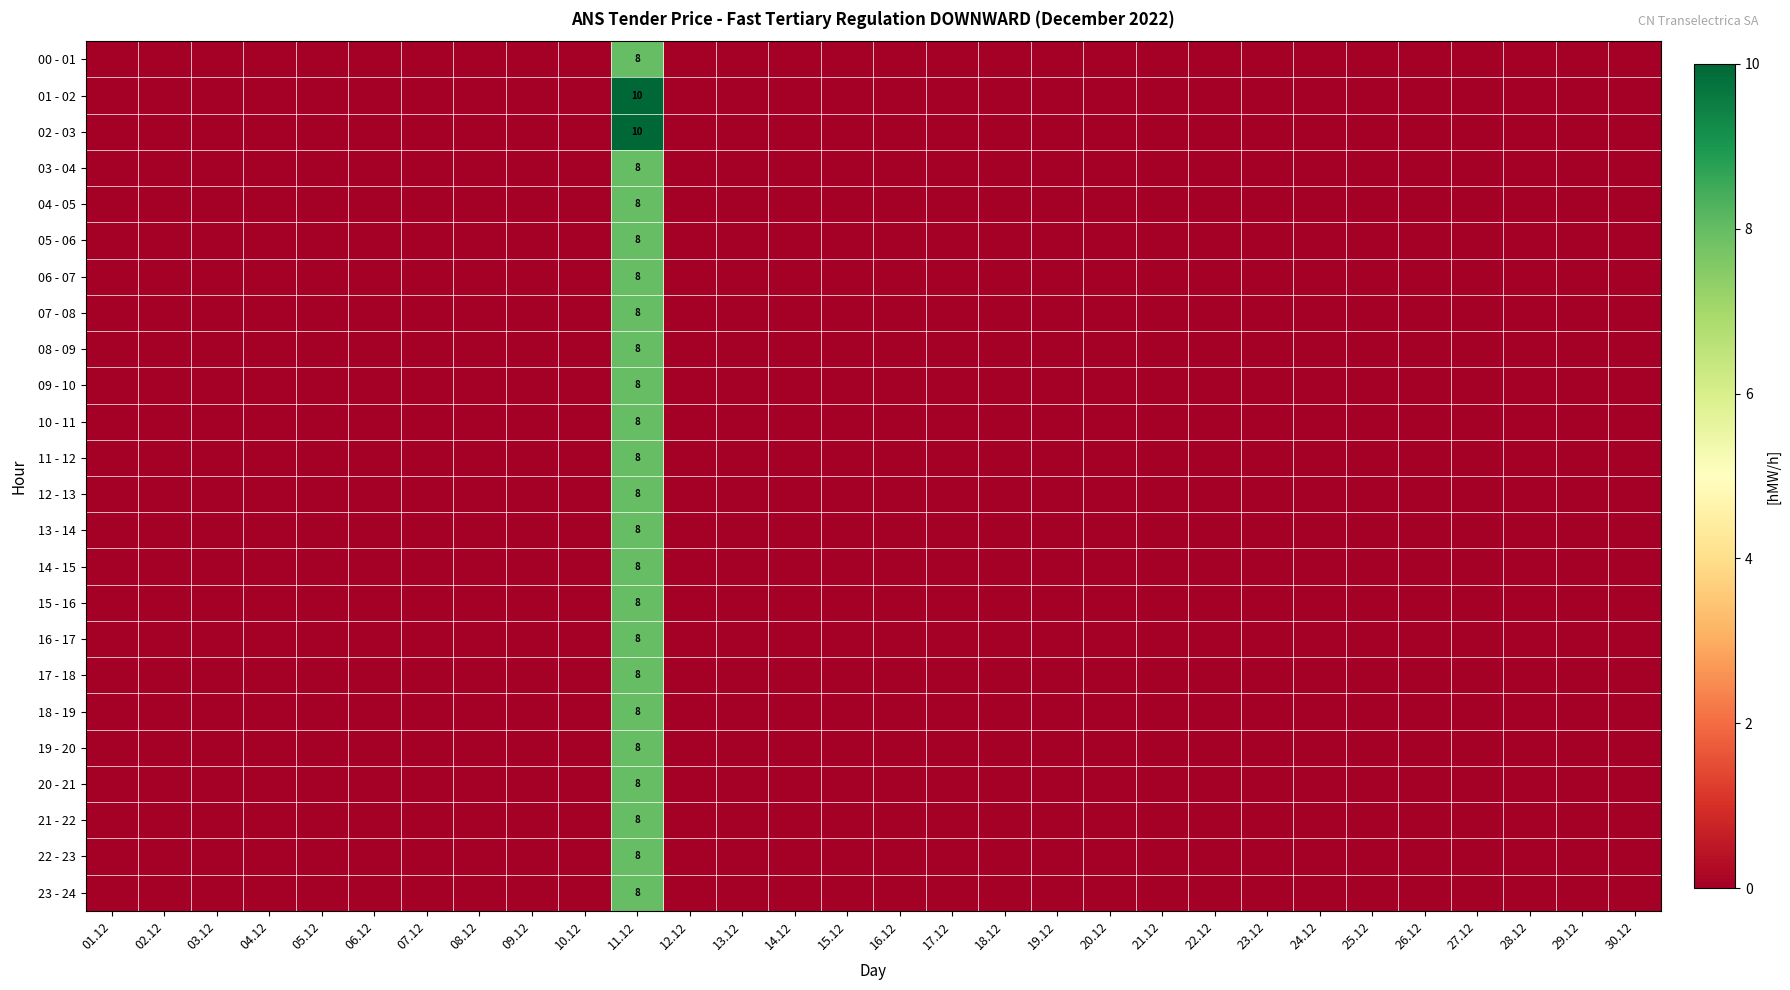

Is the value of 22 - 23 at 16.12 greater than the value of 19 - 20 at 30.12?

No